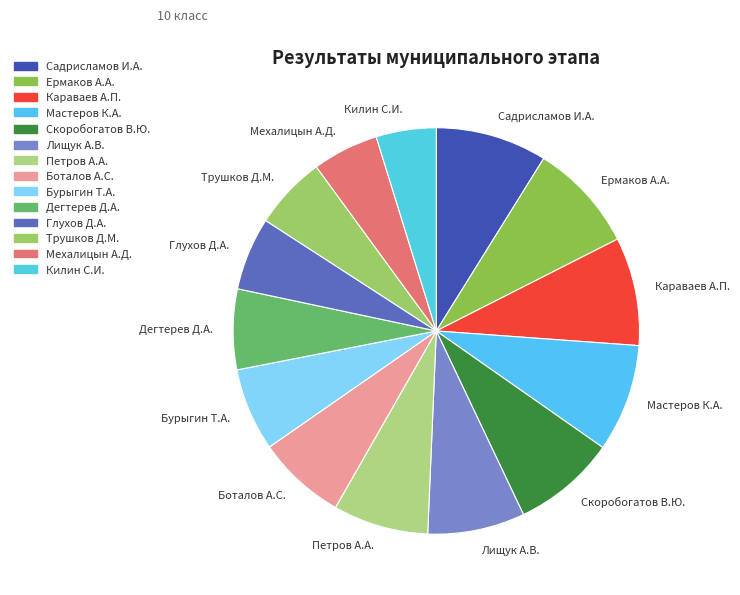

Approximately how many times larger is the value at Боталов А.С. compared to Глухов Д.А.?

1.2